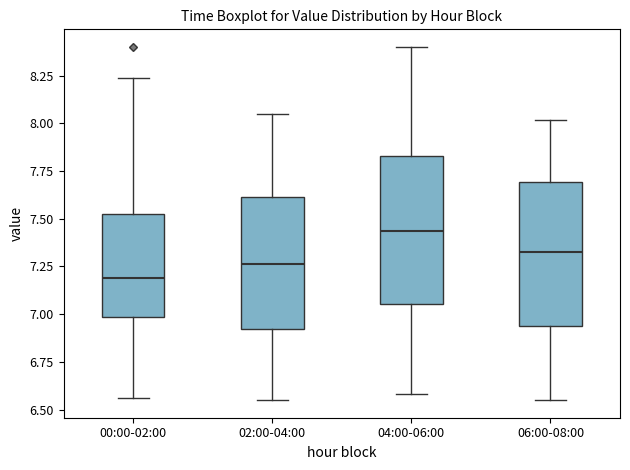

Which box's median line is the lowest?

00:00-02:00